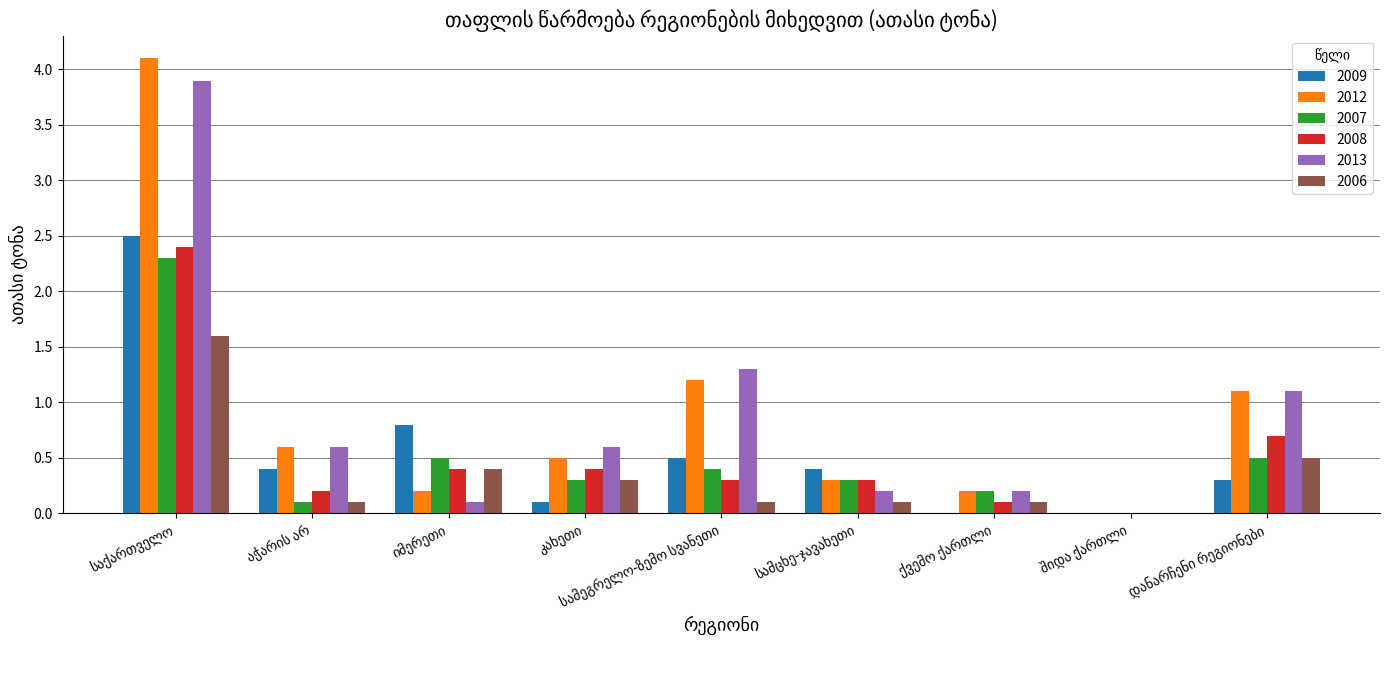

What is the sum of all 2013 values?

8.0